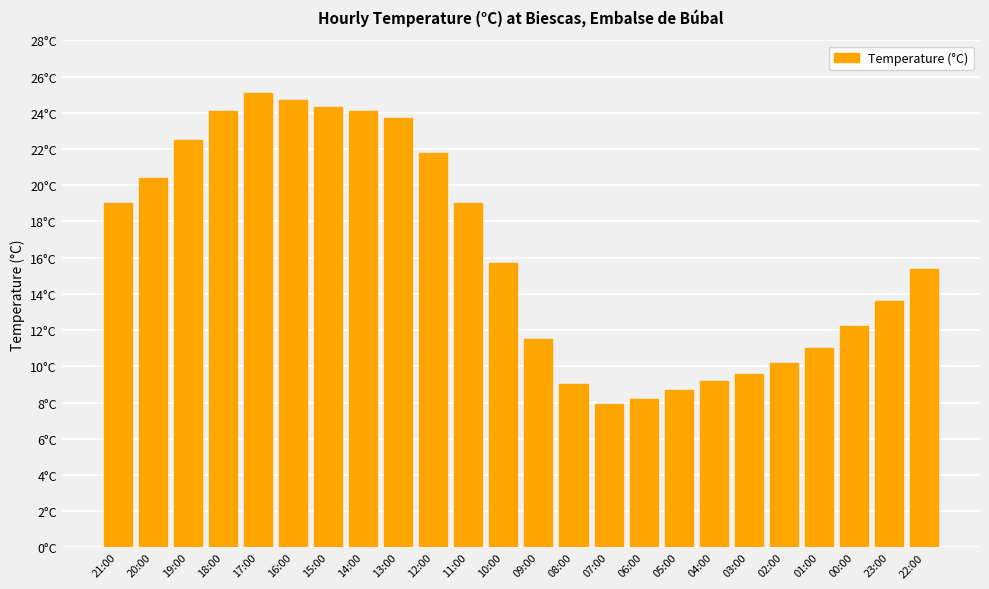

Rank the categories by value from lowest to highest.

07:00, 06:00, 05:00, 08:00, 04:00, 03:00, 02:00, 01:00, 09:00, 00:00, 23:00, 22:00, 10:00, 21:00, 11:00, 20:00, 12:00, 19:00, 13:00, 18:00, 14:00, 15:00, 16:00, 17:00